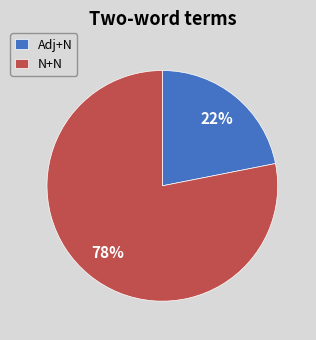

True or false: N+N accounts for 90% of the total.

False